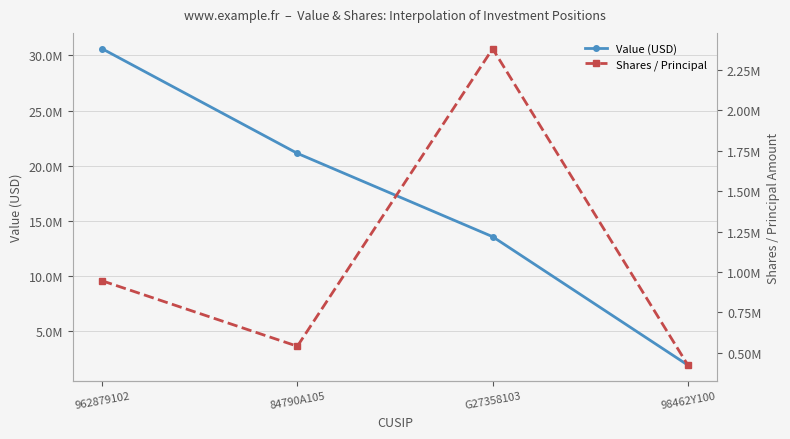

What is the label of the 1st point from the left?

962879102